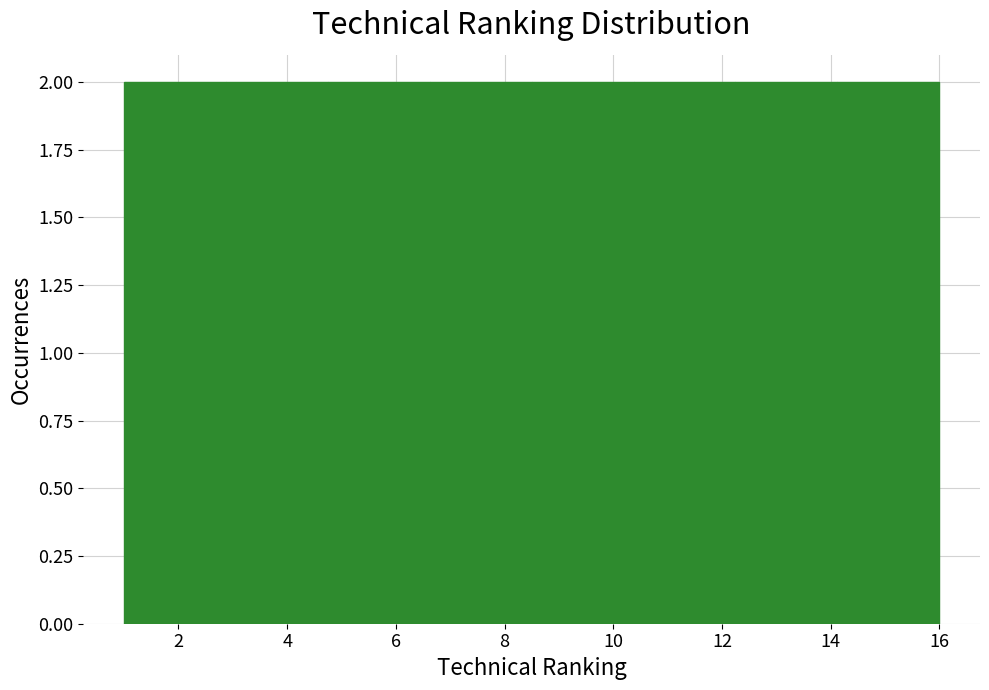

How tall is the bar that spans 4.8 to 6.6 on the x-axis? Neither the bar edges nor the heights are printed on the chart, so give them approximately, as read against the axes.

2